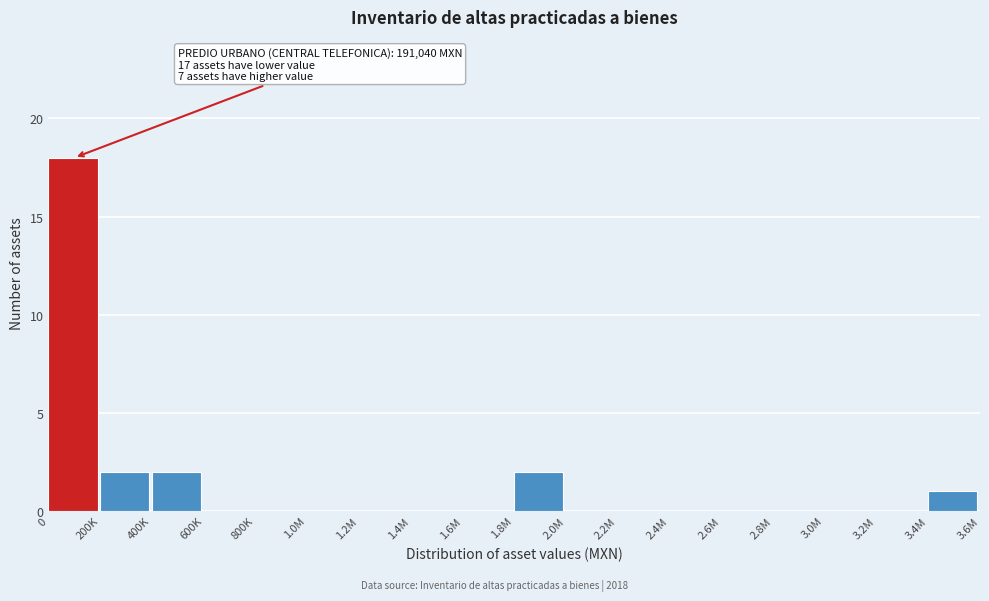

Reading left to right, transcribe all the data shown in this chart.

0=18	200K=2	400K=2	600K=0	800K=0	1.0M=0	1.2M=0	1.4M=0	1.6M=0	1.8M=2	2.0M=0	2.2M=0	2.4M=0	2.6M=0	2.8M=0	3.0M=0	3.2M=0	3.4M=1